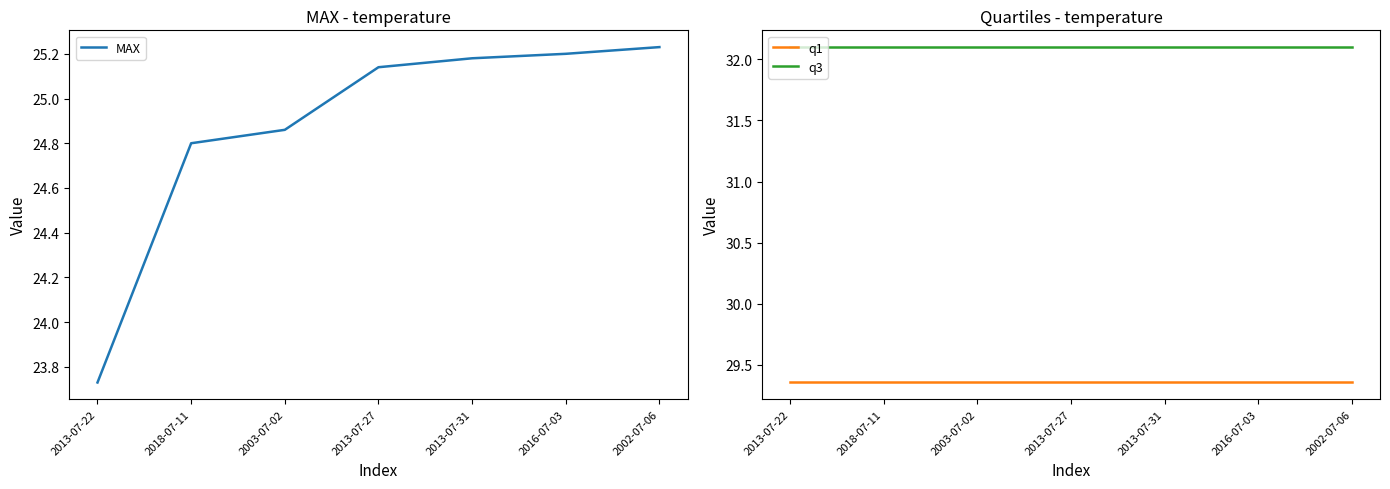

What is the highest value of the q1 series?

29.4